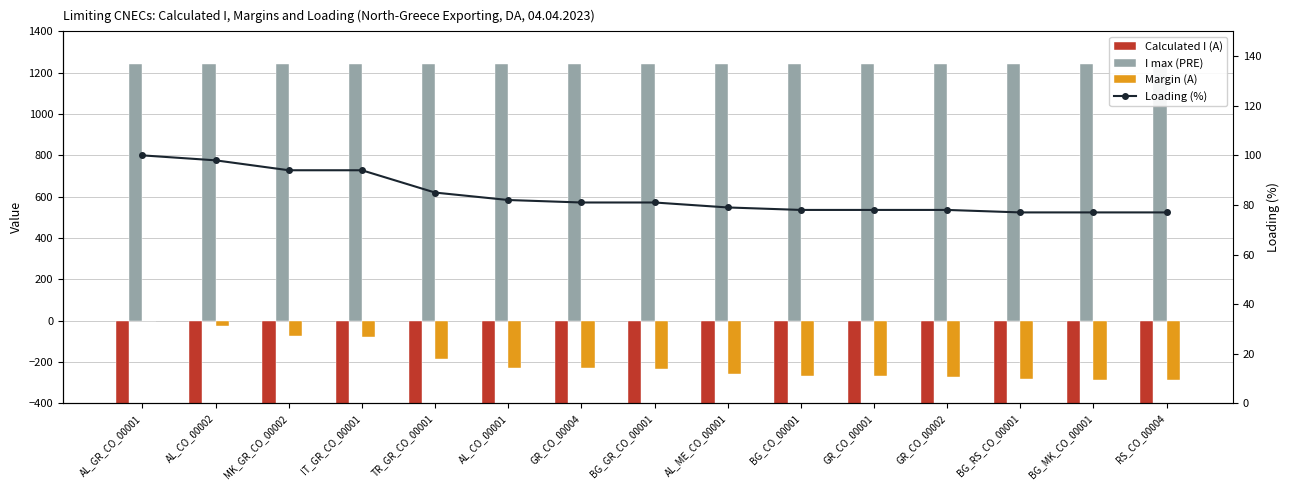

What is the minimum value shown in the chart?

-1240